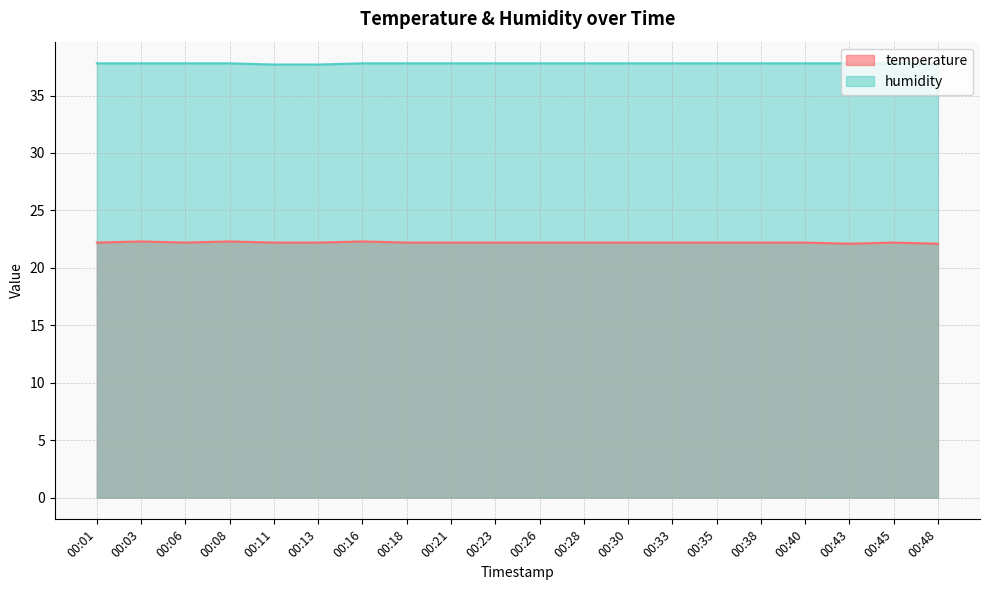

The temperature series shows 10.0 at 00:06. True or false?

False